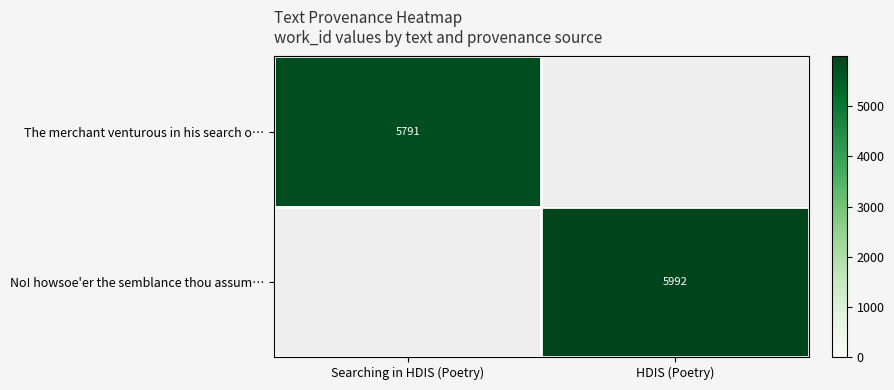

What is the greatest value displayed?

5992